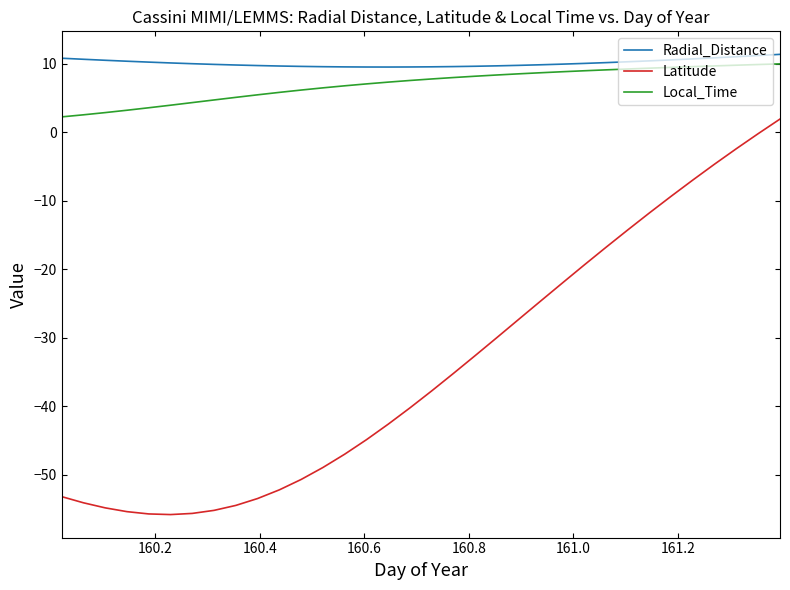

Rank the series by their maximum value, from lowest to highest.

Latitude, Local_Time, Radial_Distance